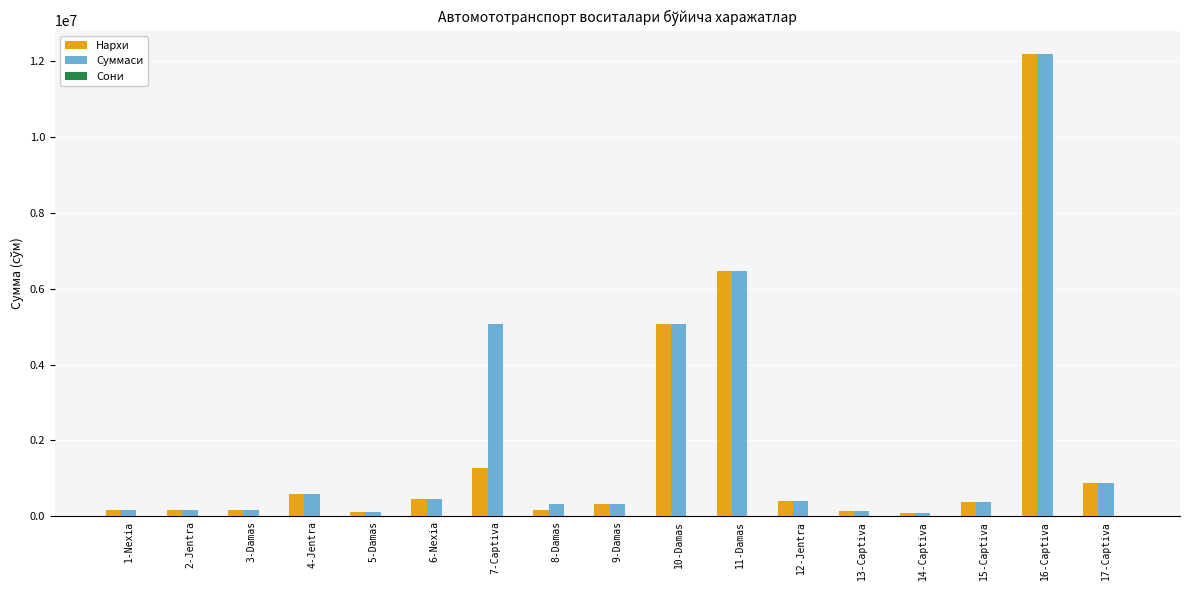

What is the sum of all Нархи values?

29078500